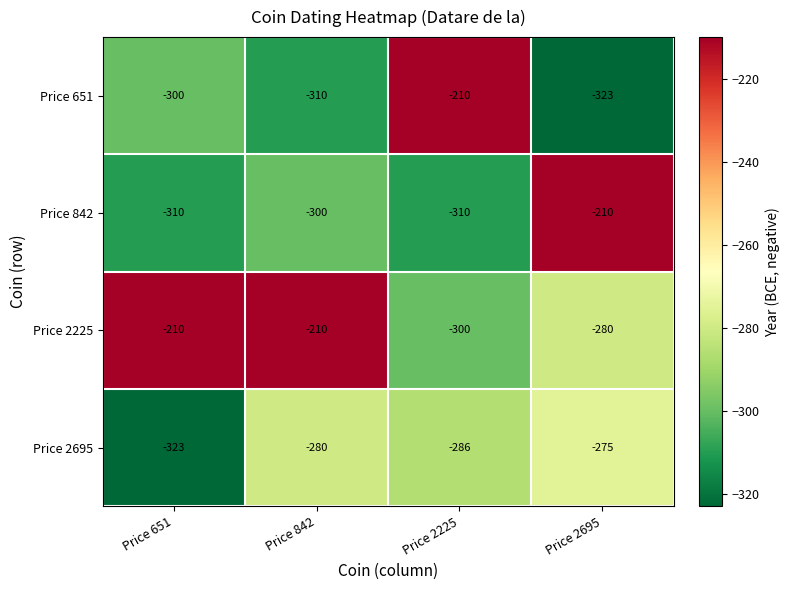

Between Price 651 and Price 842, which series saw the biggest shift?

Price 2695